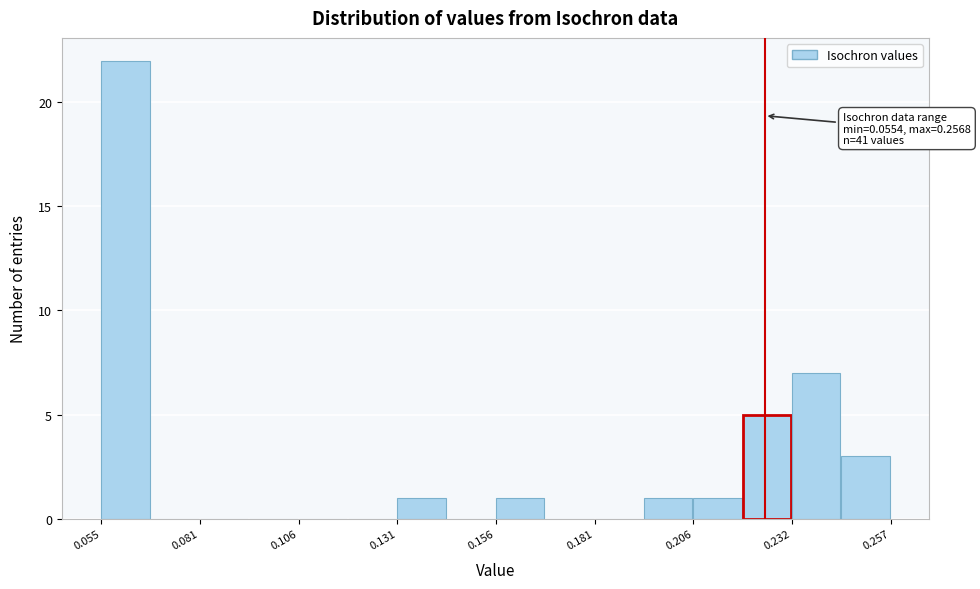

Read against the x-axis, roughly where is the centre of the tallest bar?

0.060